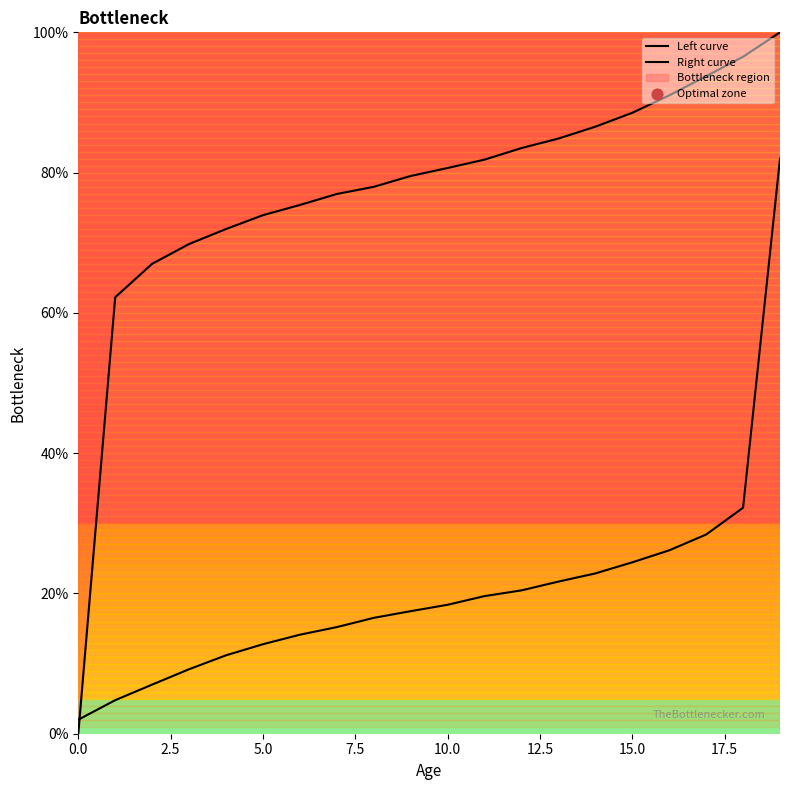

Which series has the largest total across all categories?

Left curve